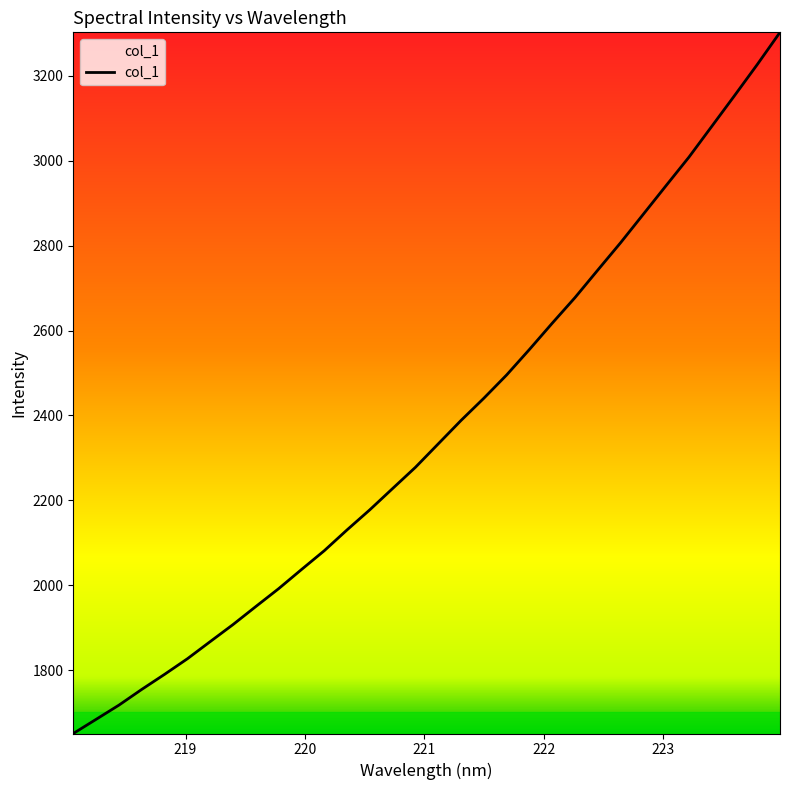

What is the difference between the maximum and minimum values?

1651.5